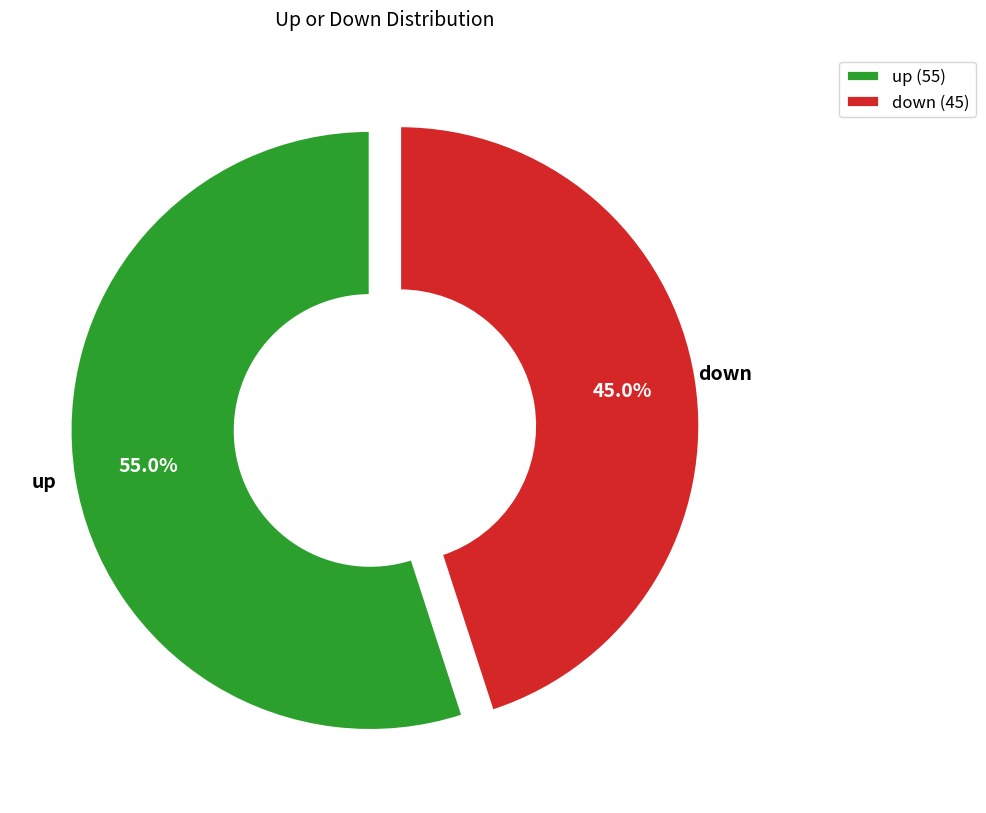

Is it true that down is 54% of the pie?

False